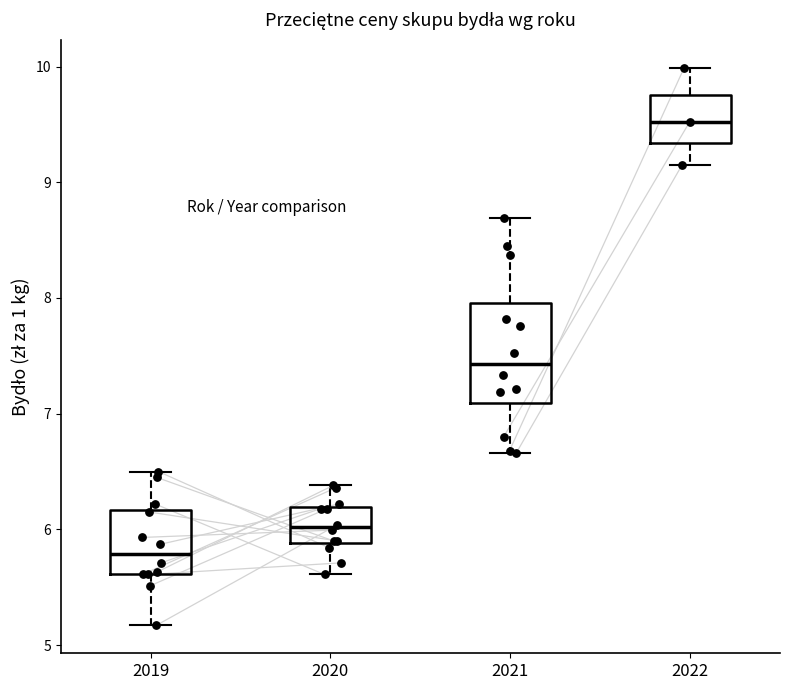

Reading left to right, transcribe this box plot: for each box, give where its median line is, the range the box spans, and where its two whiskers end, as read against the y-axis. The values are not printed on the chart, so give them approximately, as read against the axis.

2019: median 5.8, box 5.6 to 6.2, whiskers 5.2 to 6.5
2020: median 6.0, box 5.9 to 6.2, whiskers 5.6 to 6.4
2021: median 7.4, box 7.1 to 8.0, whiskers 6.7 to 8.7
2022: median 9.5, box 9.3 to 9.8, whiskers 9.2 to 10.0